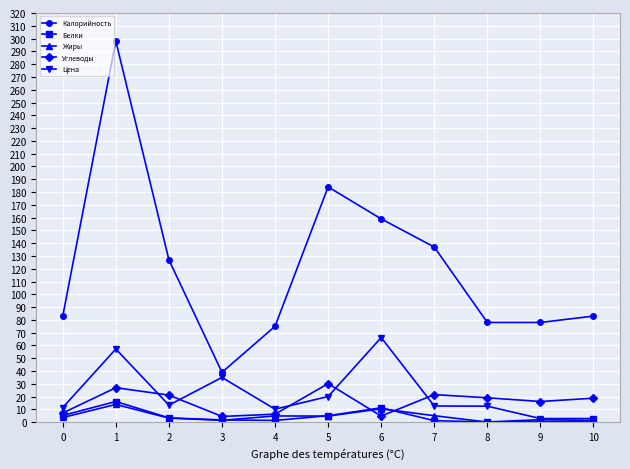

Does the chart display data point markers on the line(s)?

Yes